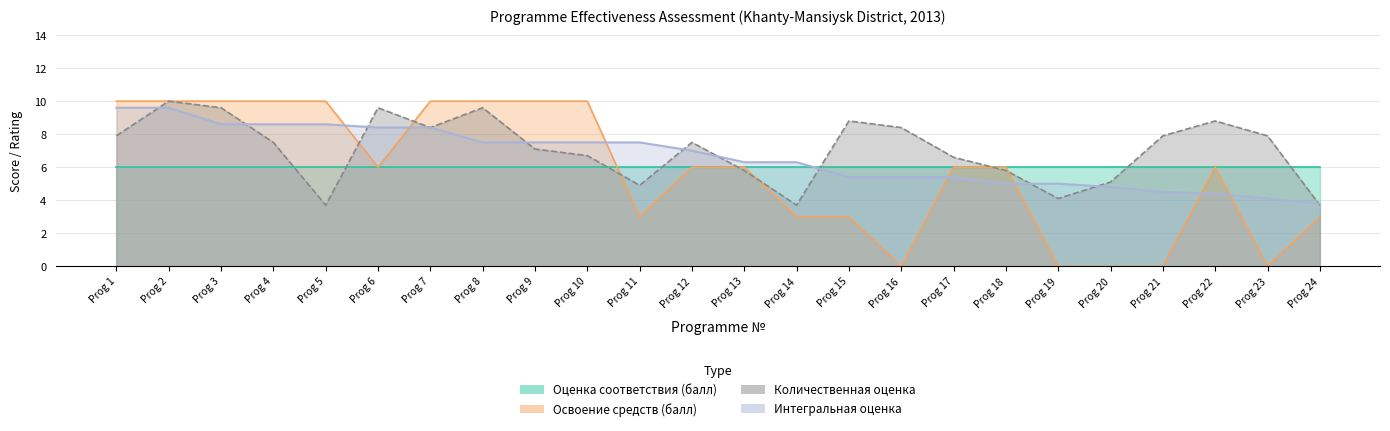

The Количественная оценка series shows 7.5 at Prog 4. True or false?

True